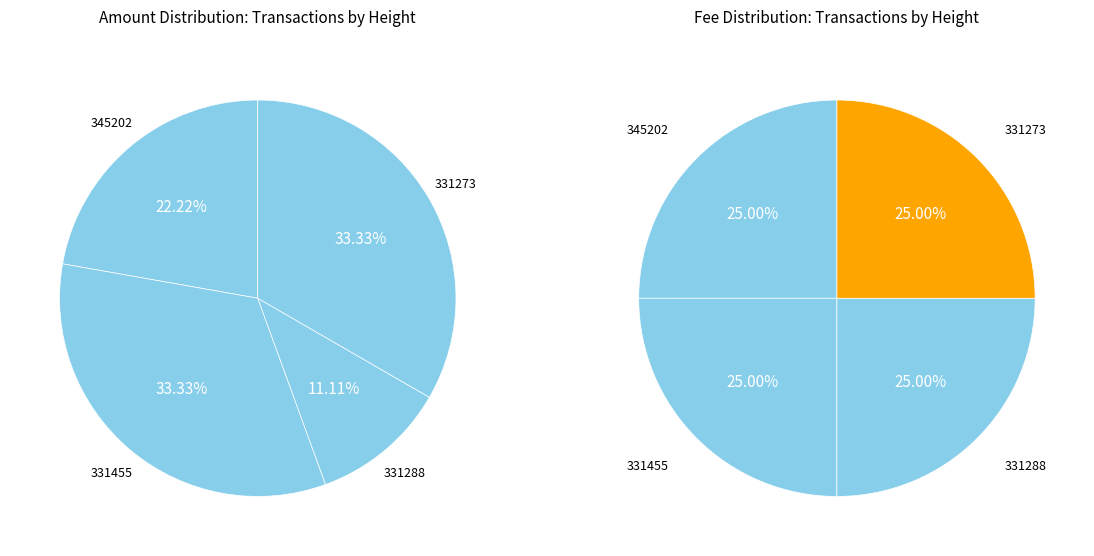

To the nearest percent, what is the combined percentage of 331273 and 331455?

67%